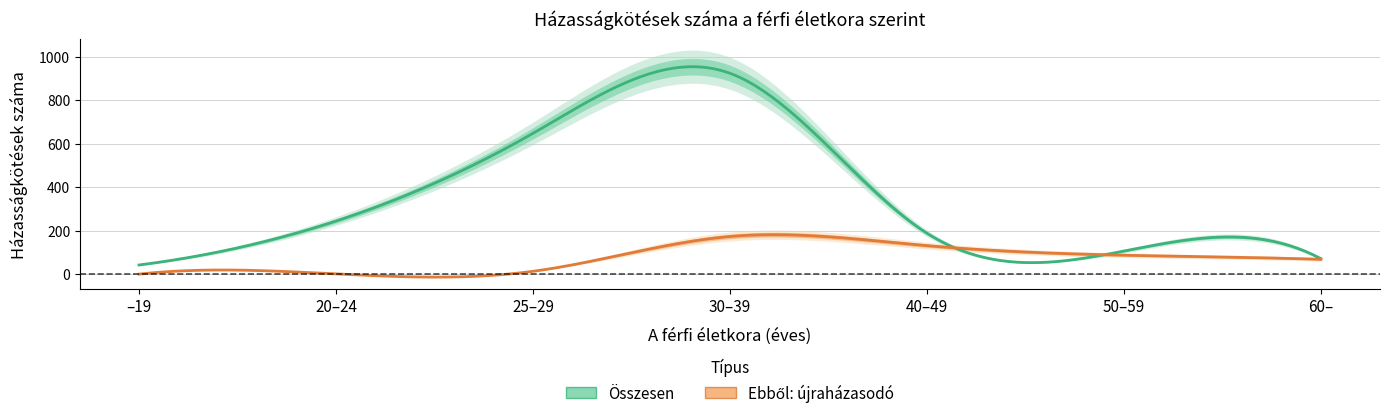

What is the value of the Összesen point at the 6th from the left?

106